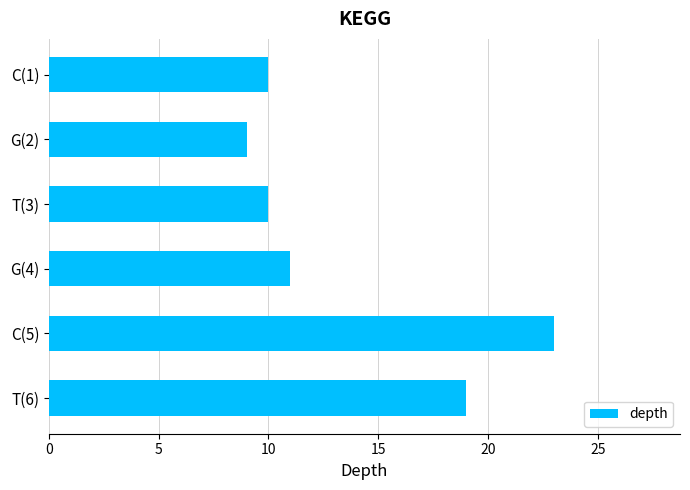

What is the difference between the maximum and minimum values?

14